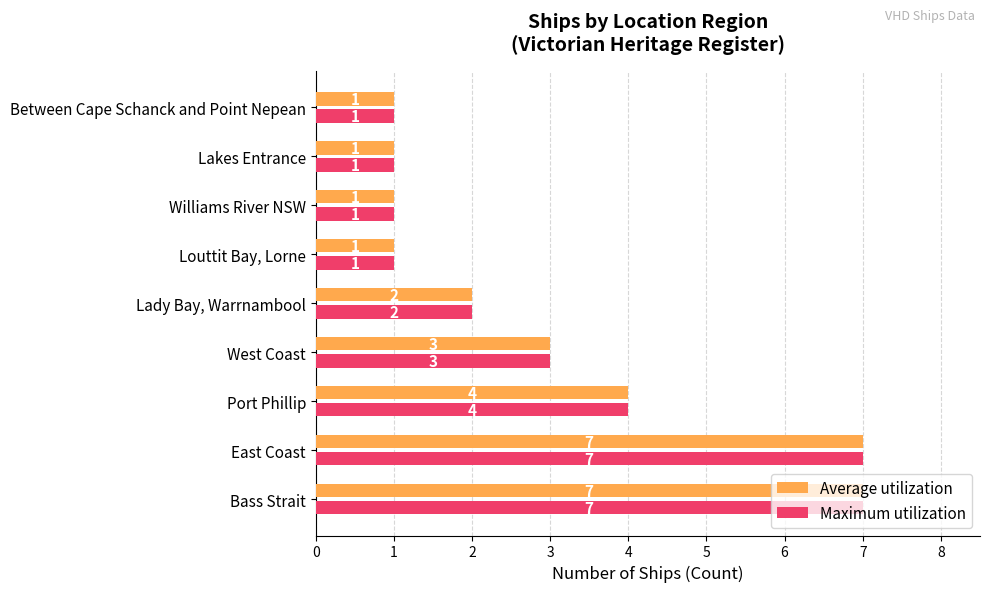

Is the value of Maximum utilization at Port Phillip greater than the value of Average utilization at Between Cape Schanck and Point Nepean?

Yes